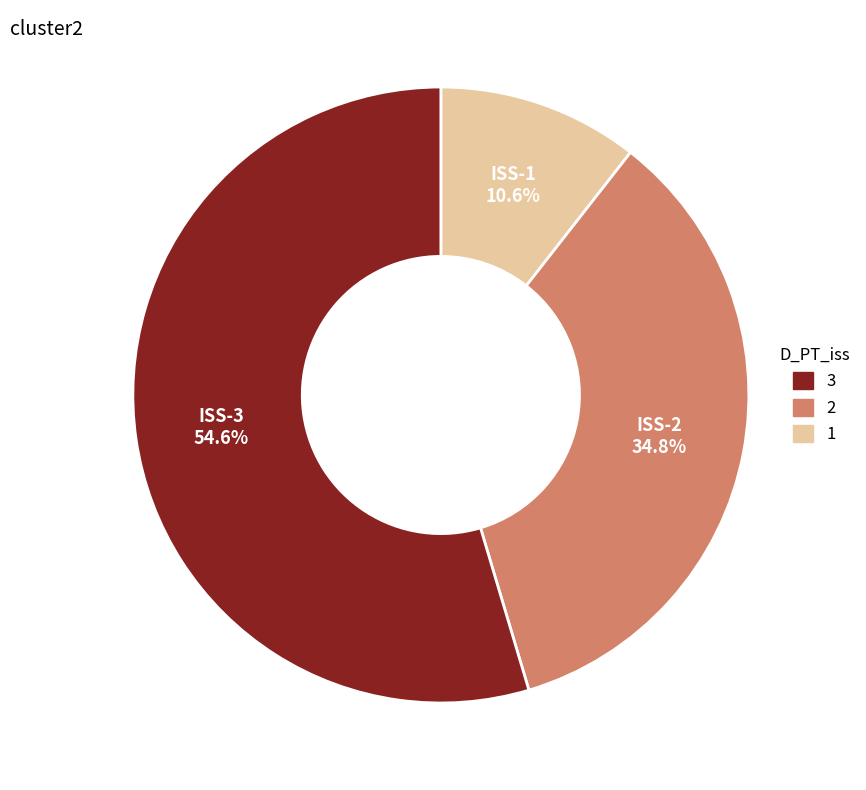

Is there a majority slice in this chart?

Yes